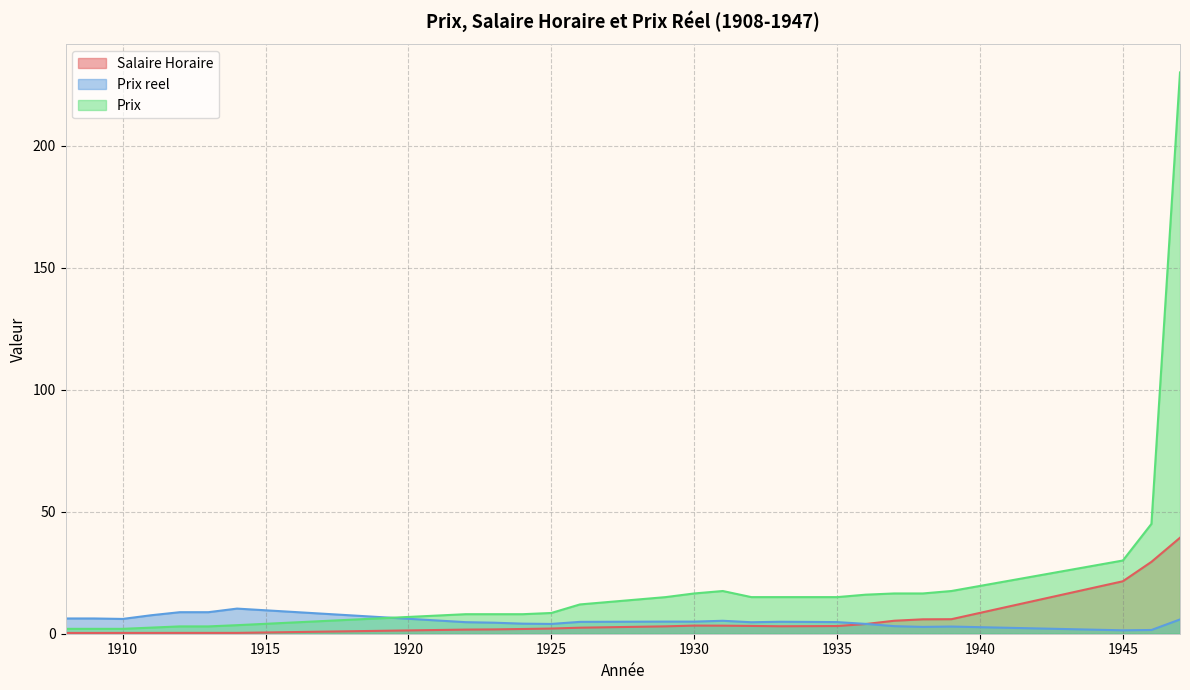

What is the difference between the maximum and minimum values in the Salaire Horaire series?

39.0